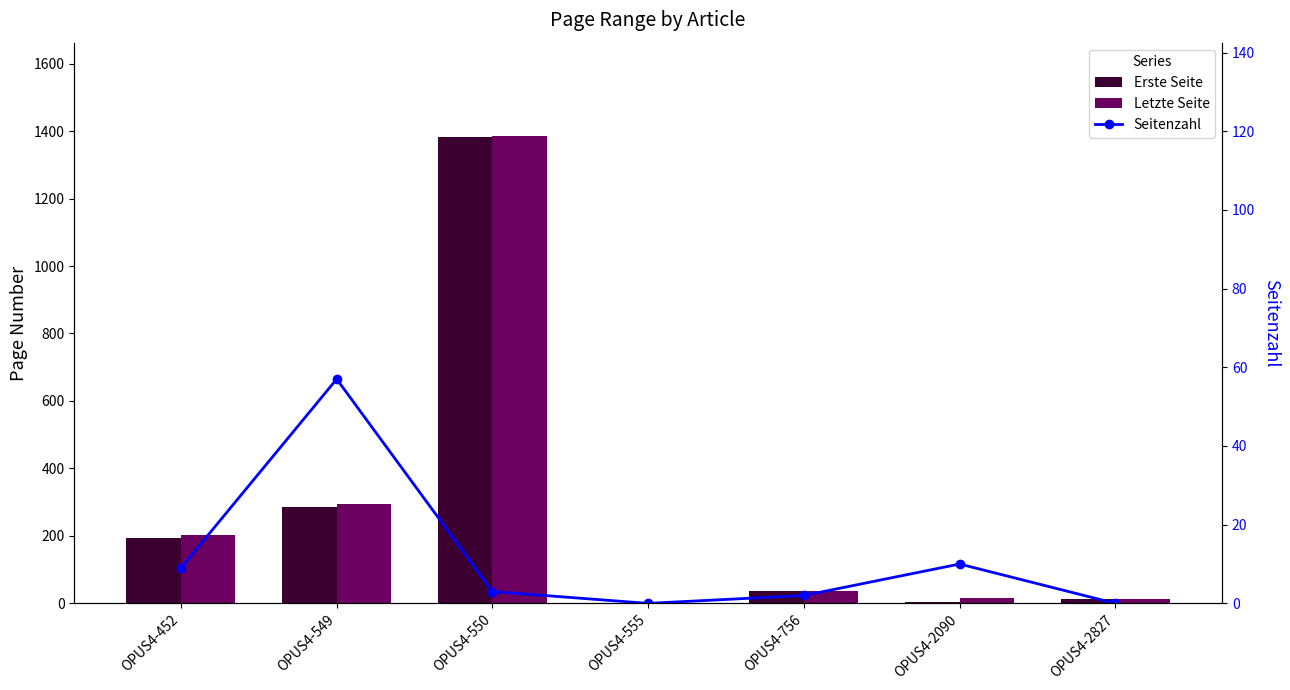

Reading left to right, extract all data points from this chart.

Erste Seite: OPUS4-452=195	OPUS4-549=287	OPUS4-550=1382	OPUS4-555=0	OPUS4-756=36	OPUS4-2090=5	OPUS4-2827=14
Letzte Seite: OPUS4-452=204	OPUS4-549=296	OPUS4-550=1385	OPUS4-555=0	OPUS4-756=38	OPUS4-2090=15	OPUS4-2827=14
Seitenzahl: OPUS4-452=9	OPUS4-549=57	OPUS4-550=3	OPUS4-555=0	OPUS4-756=2	OPUS4-2090=10	OPUS4-2827=0